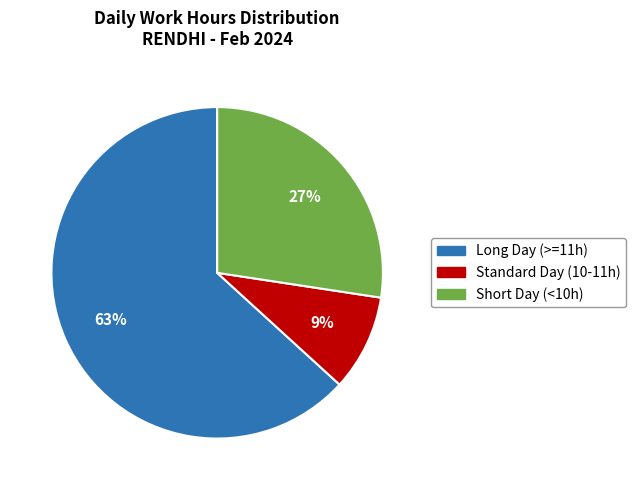

Do Short Day (<10h) and Standard Day (10-11h) together represent more than half of the pie?

No